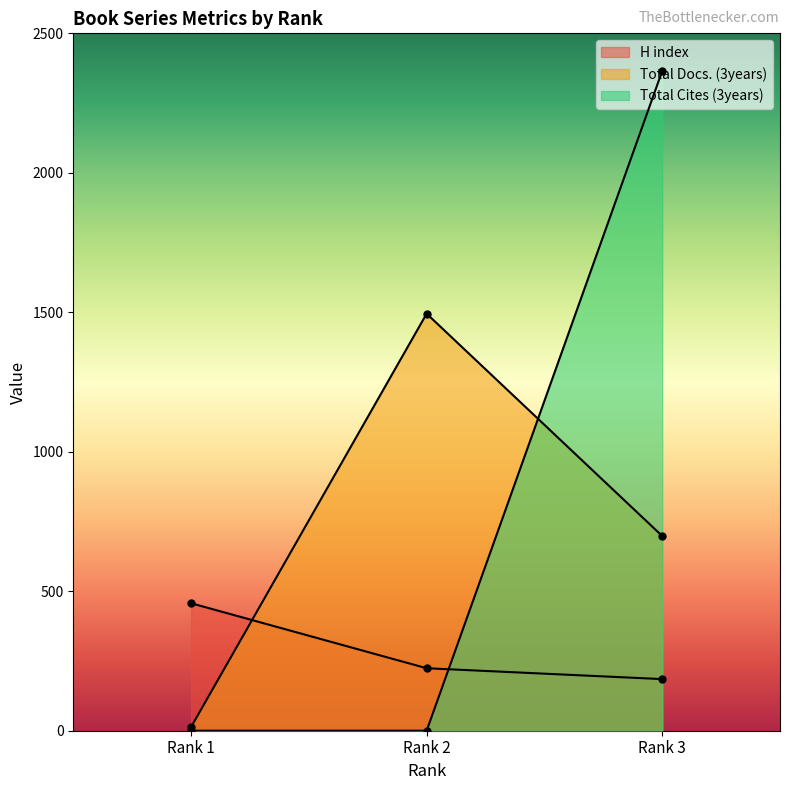

Count the number of categories in the chart.

3